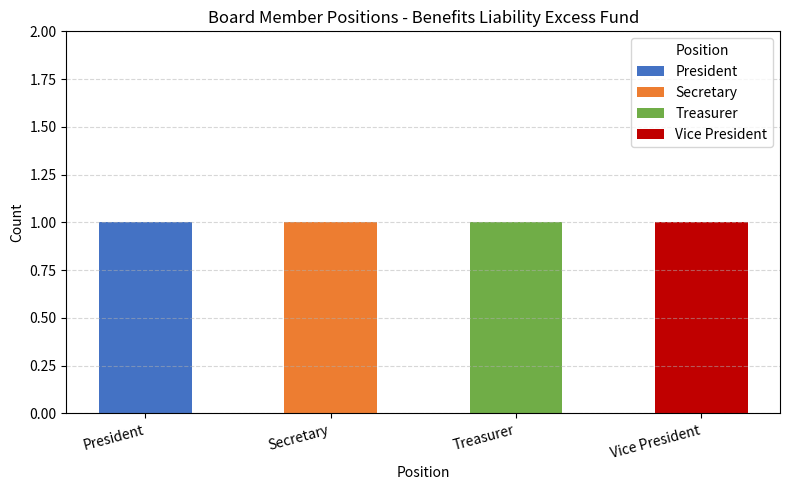

Reading left to right, what are the values for President?

President=1	Secretary=0	Treasurer=0	Vice President=0